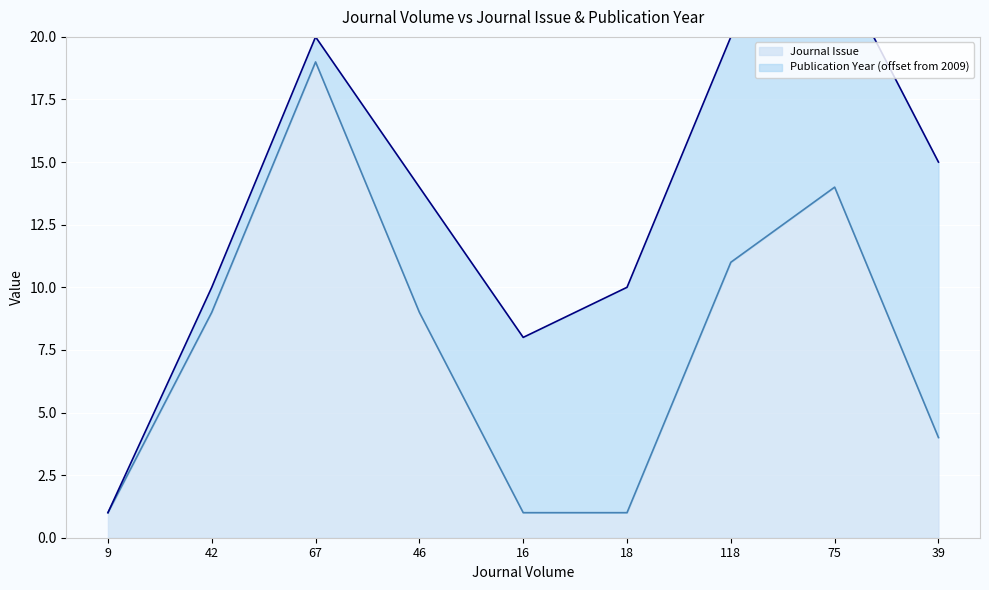

Where is the first local maximum?

67